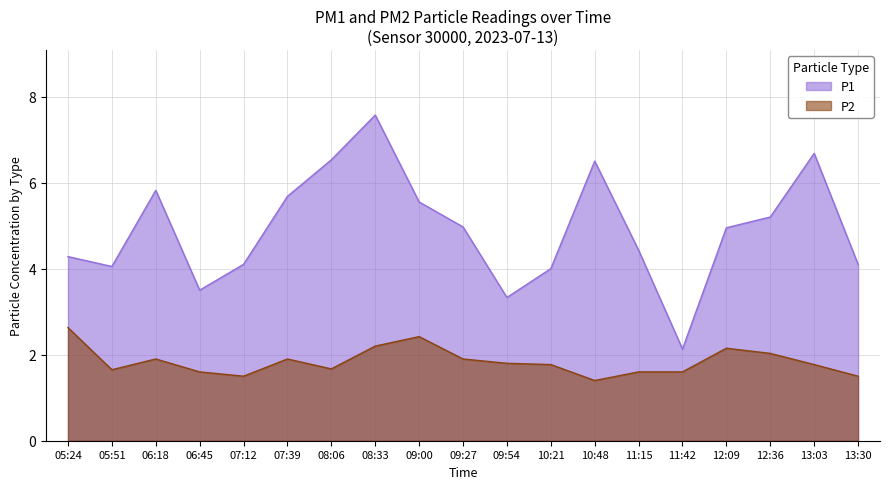

The P2 series shows 1.6 at 05:51. True or false?

True